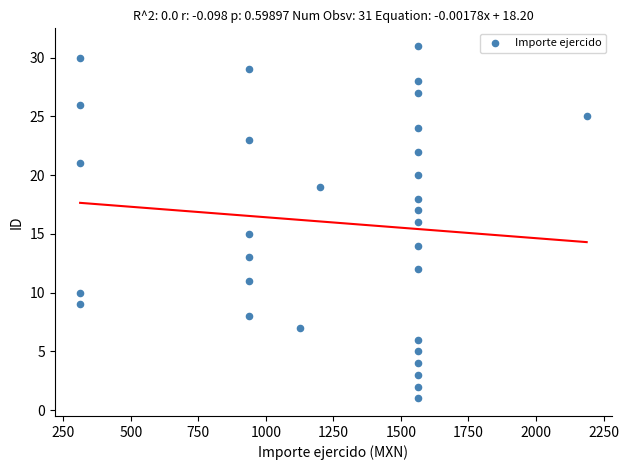

How many data points are displayed?

31